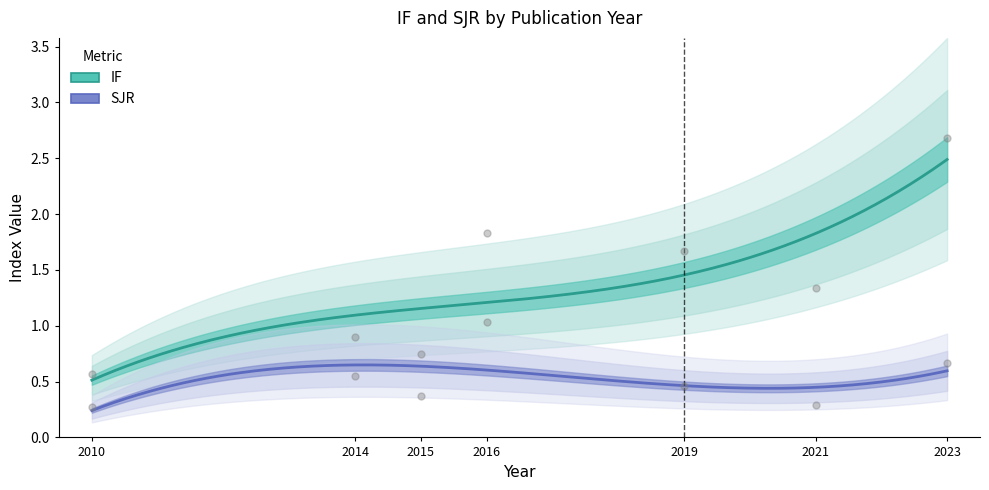

At how many categories does at least one series exceed 0?

7